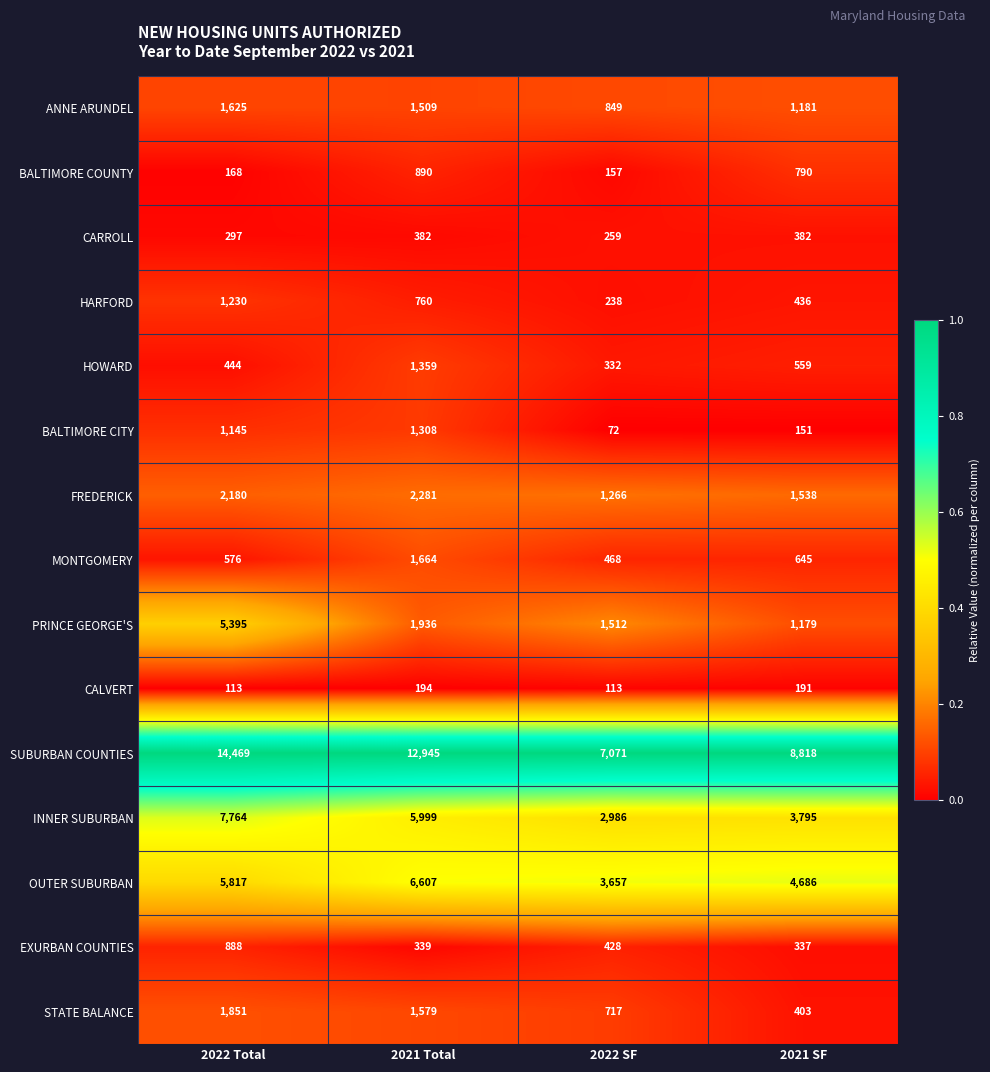

Rank the series at 2022 Total from highest to lowest value.

SUBURBAN COUNTIES, INNER SUBURBAN, OUTER SUBURBAN, PRINCE GEORGE'S, FREDERICK, STATE BALANCE, ANNE ARUNDEL, HARFORD, BALTIMORE CITY, EXURBAN COUNTIES, MONTGOMERY, HOWARD, CARROLL, BALTIMORE COUNTY, CALVERT